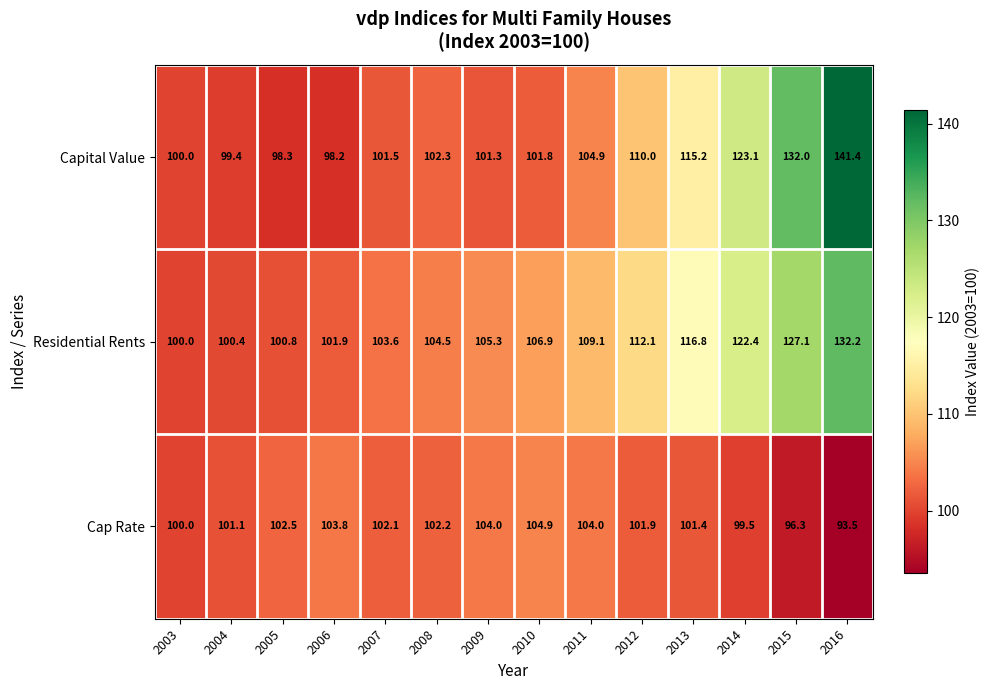

Is it true that Capital Value equals 36.2 at 2011?

False